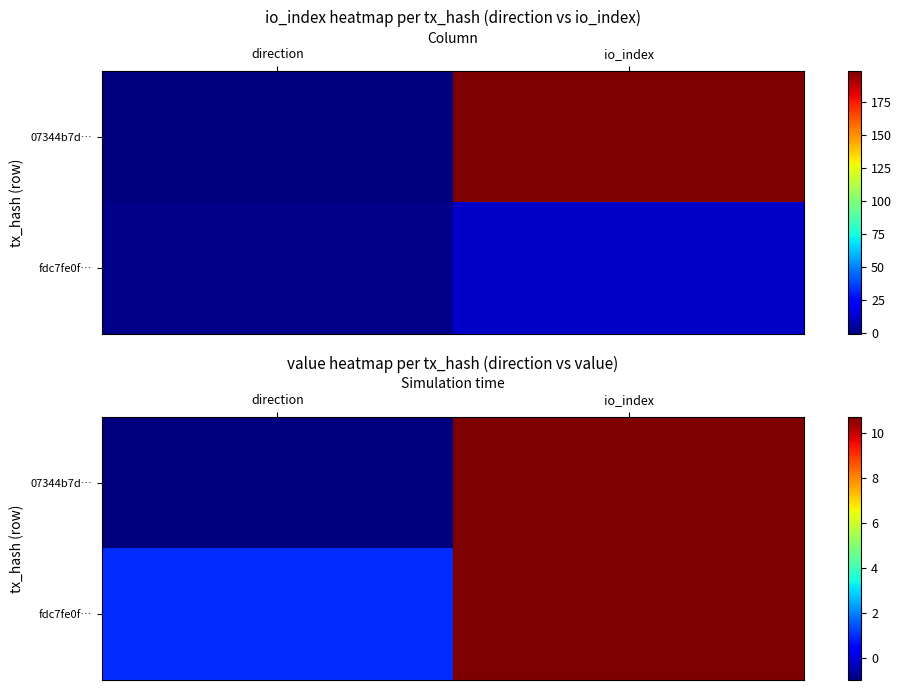

Which series has the widest spread of values?

07344b7d…